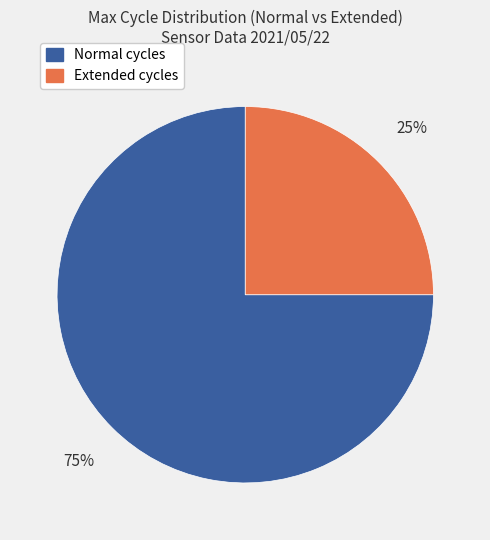

To the nearest percent, what is the average slice percentage?

50%